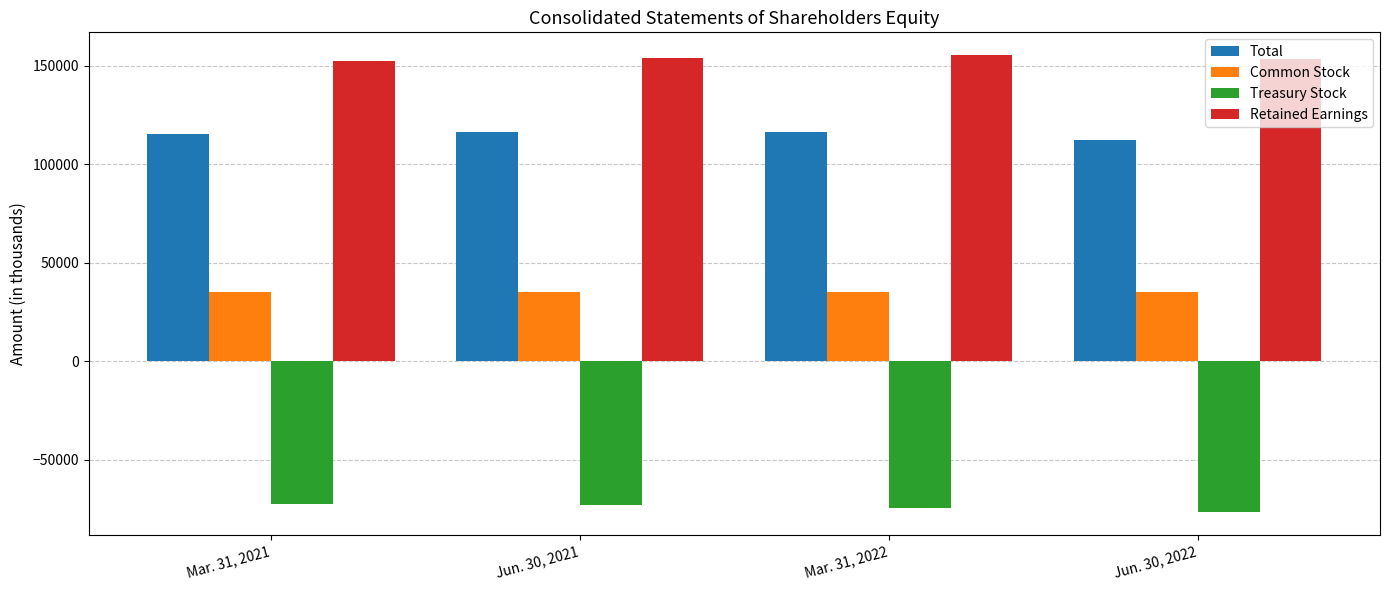

What is the sum of the Total values at Mar. 31, 2022 and Mar. 31, 2021?

231608